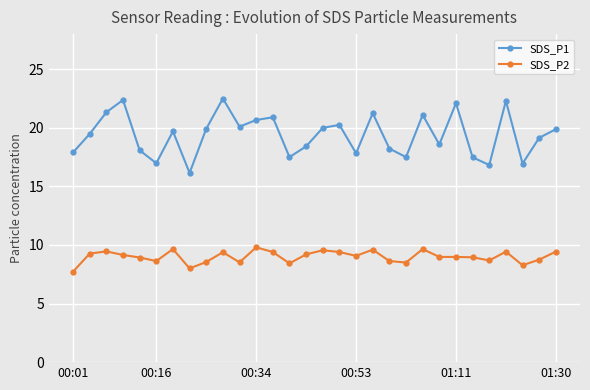

How many values in the SDS_P1 series exceed 19?

17